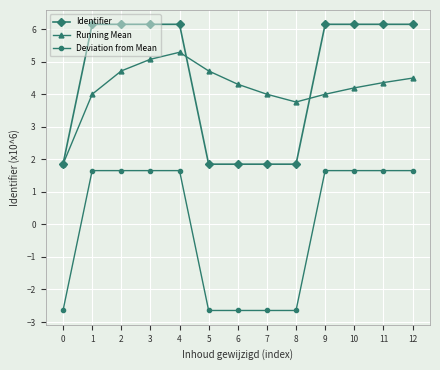

Does the chart have visible grid lines?

Yes